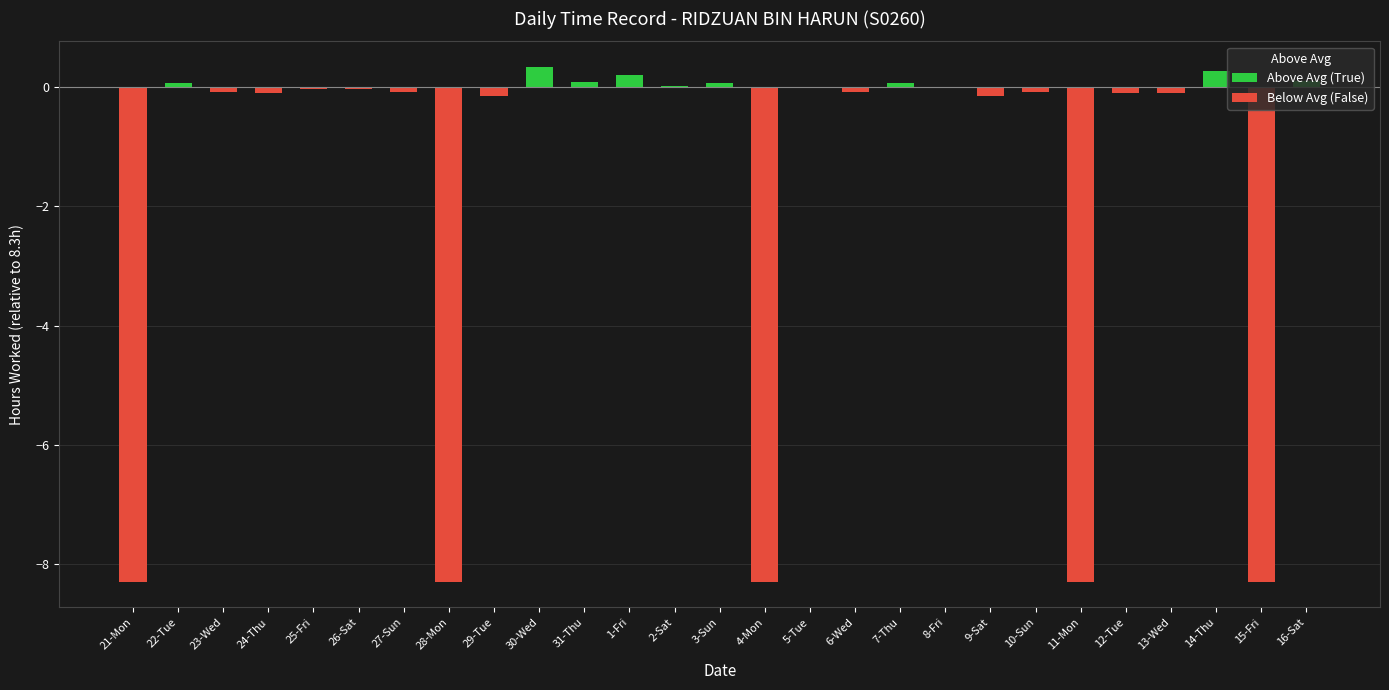

What is the total value across all series at 6-Wed?

-0.1